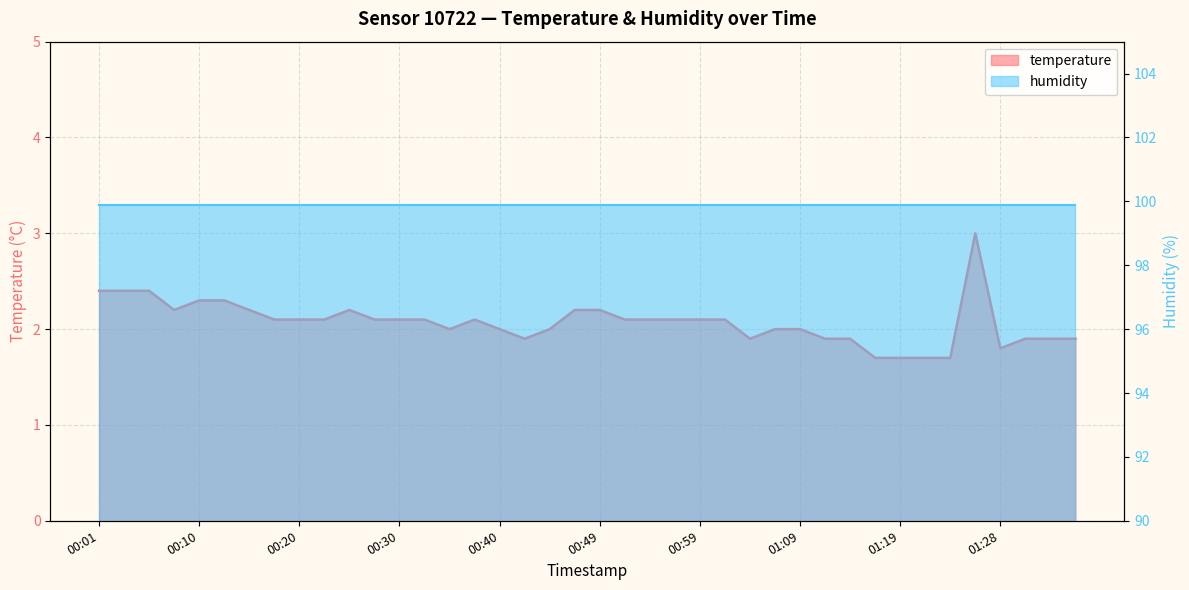

How many interior local valleys (lower than both neighbors) does the data have?

5